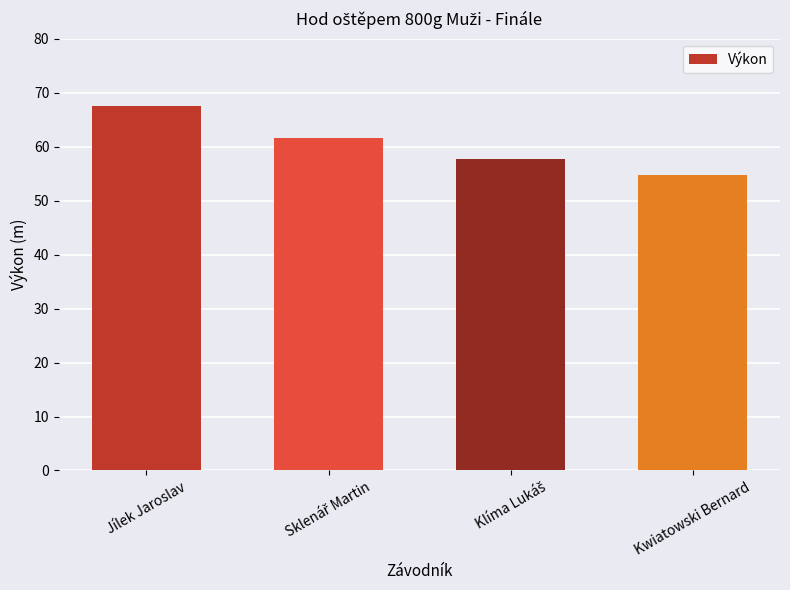

What is the label of the 4th bar from the left?

Kwiatowski Bernard